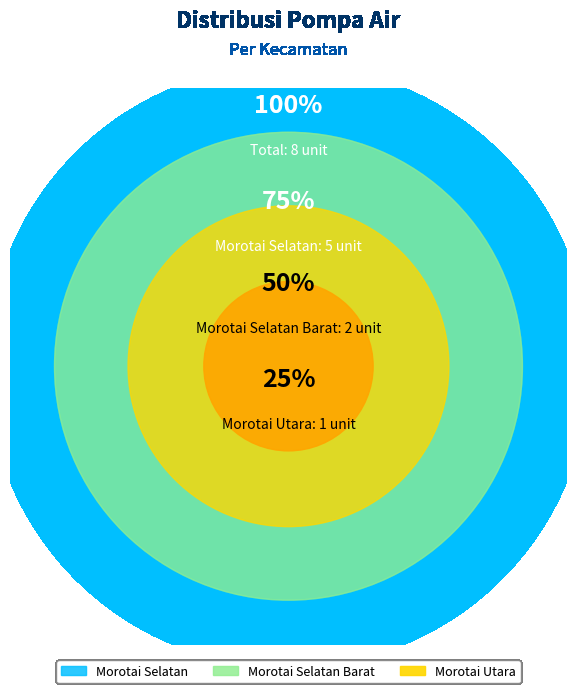

Between Morotai Selatan and Morotai Utara, which is larger?

Morotai Selatan